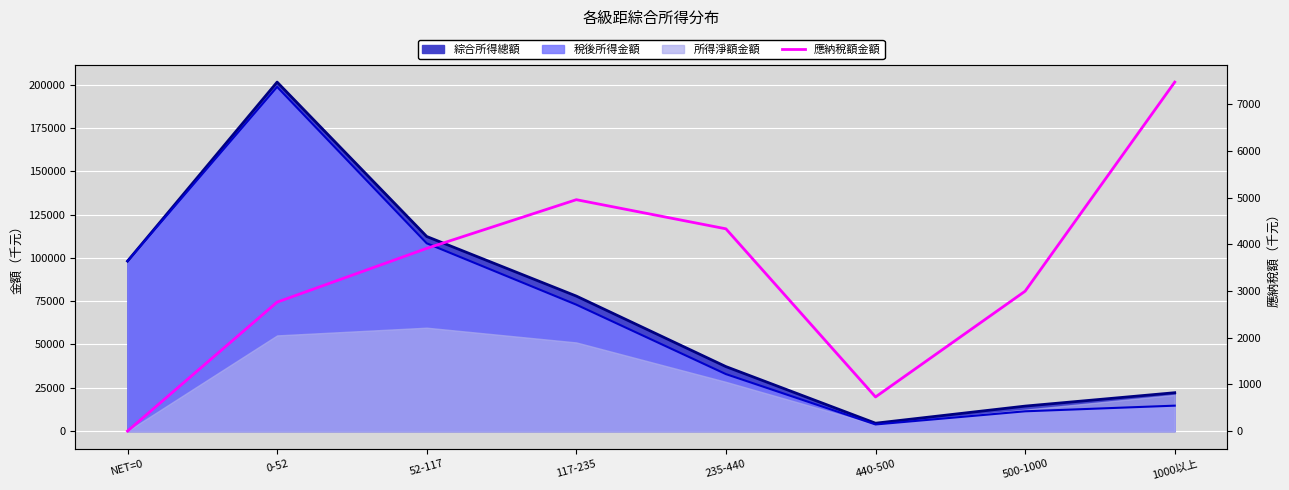

What is the label of the 2nd point from the left?

0-52